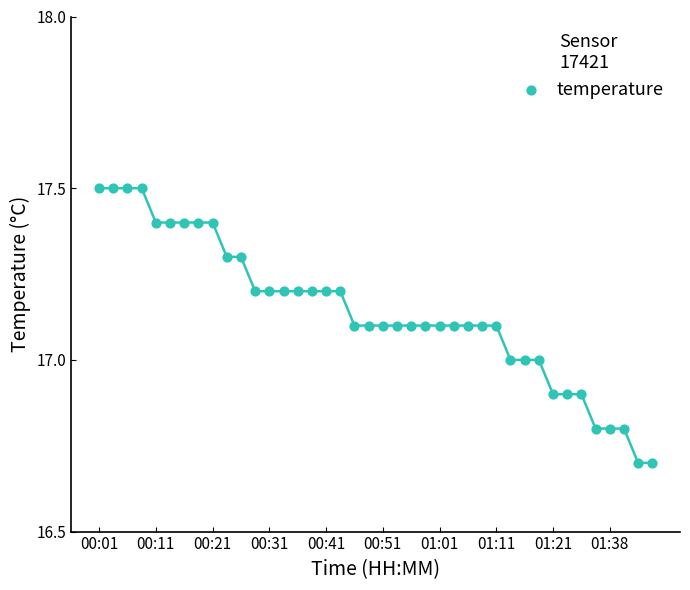

What is the range of Y values (max minus min)?

0.8